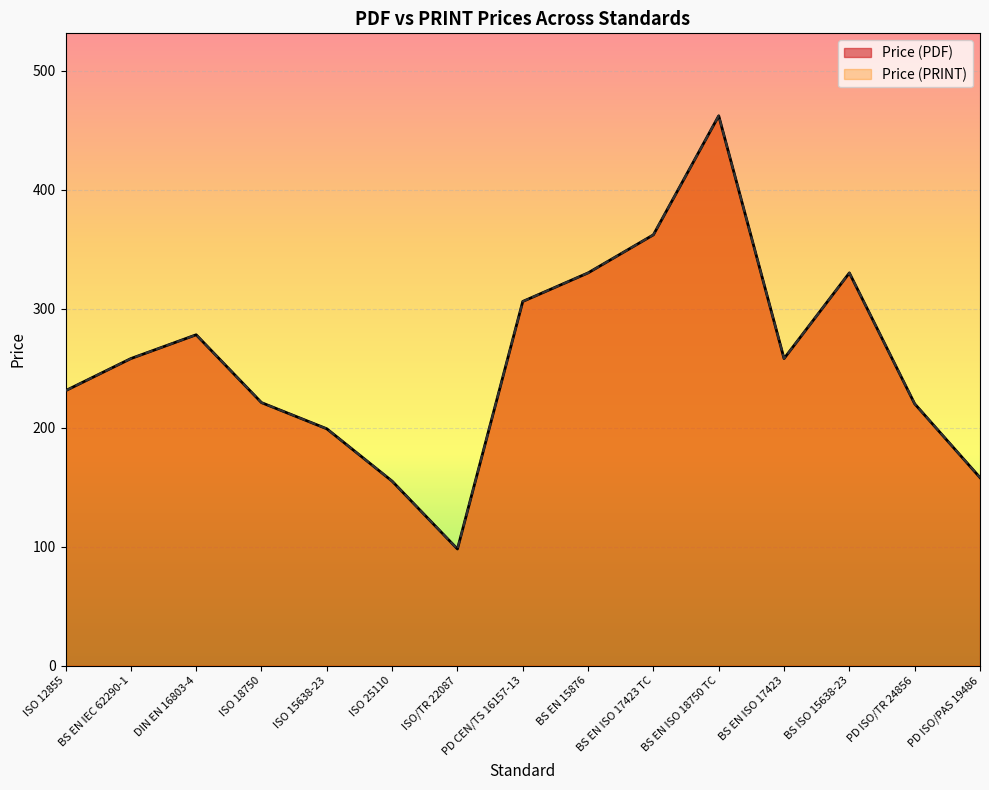

Reading right to left, extract all data points from this chart.

Price (PDF): 158	220	330	258	462	362	330	306	98	155	199	221	278	258	231
Price (PRINT): 158	220	330	258	462	362	330	306	98	155	199	221	278	258	231